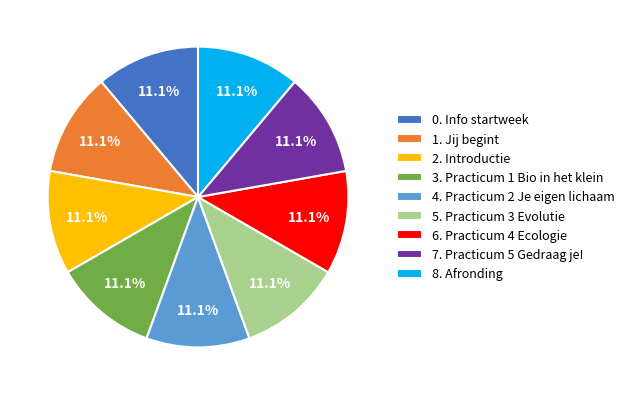

How much of the chart is everything except 8. Afronding?

88.9%